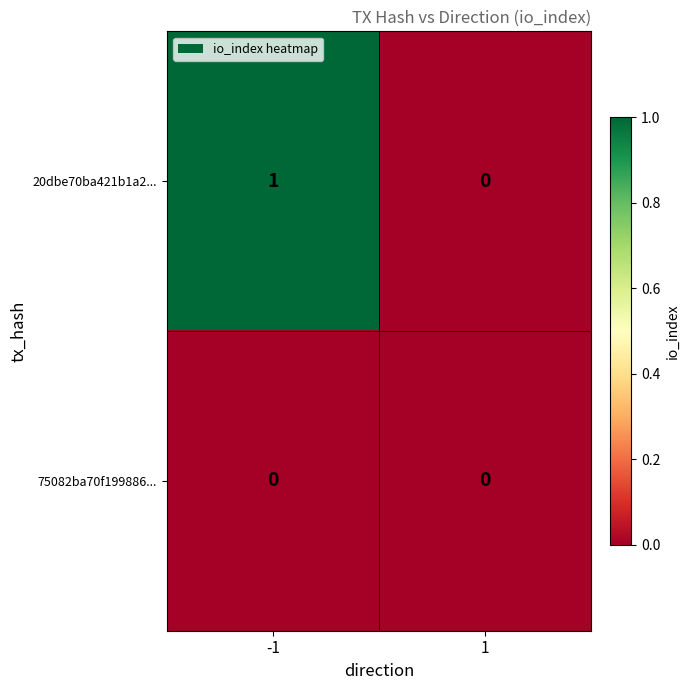

Is it true that 75082ba70f199886... equals 0 at -1?

True